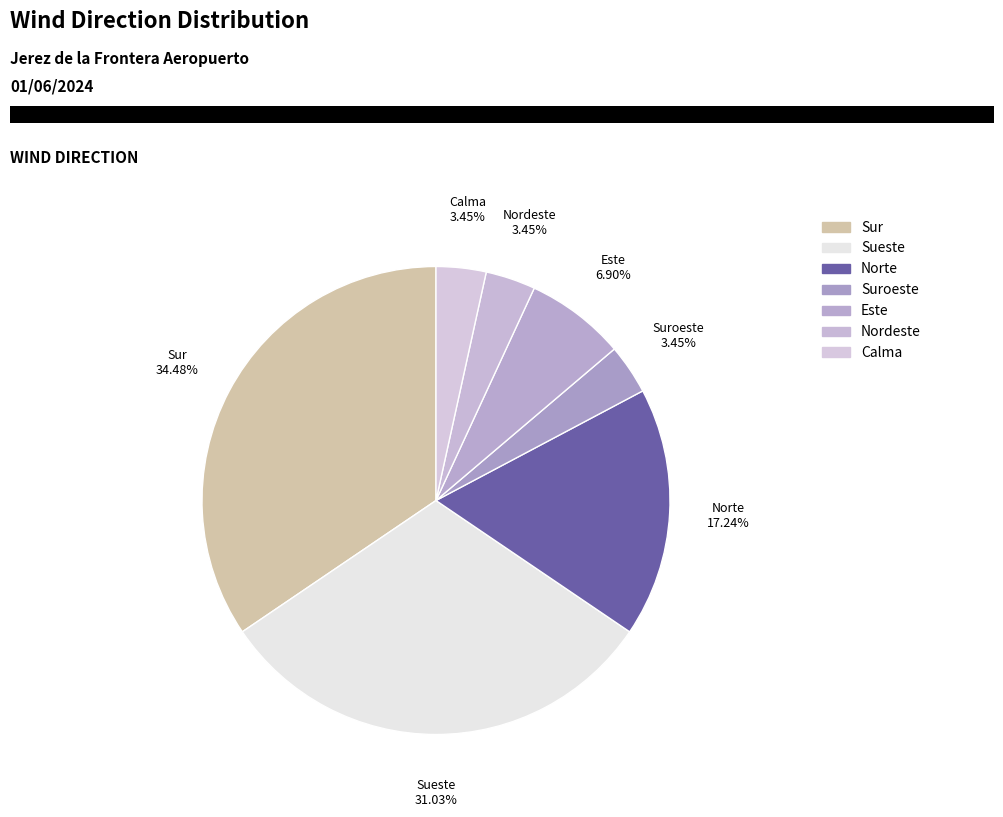

To the nearest percent, what is the average slice percentage?

14%